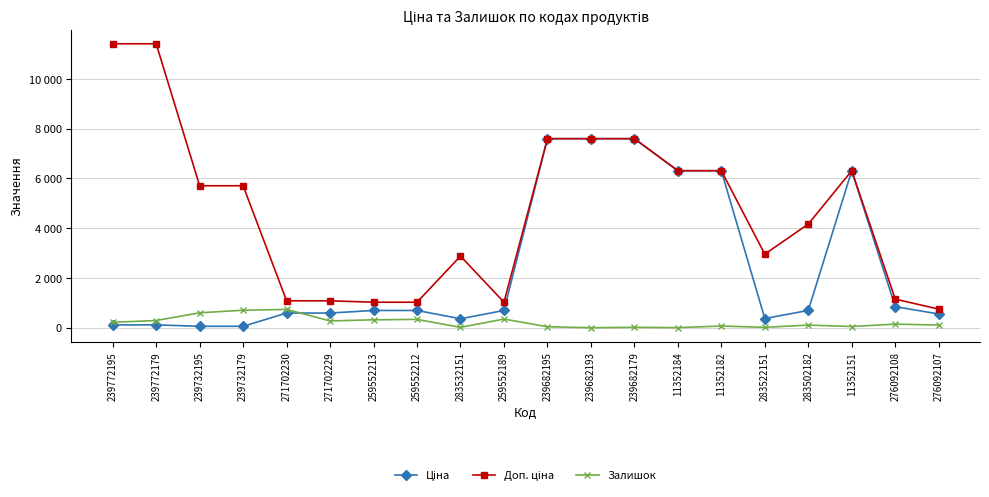

True or false: Доп. ціна and Залишок cross at least once.

False